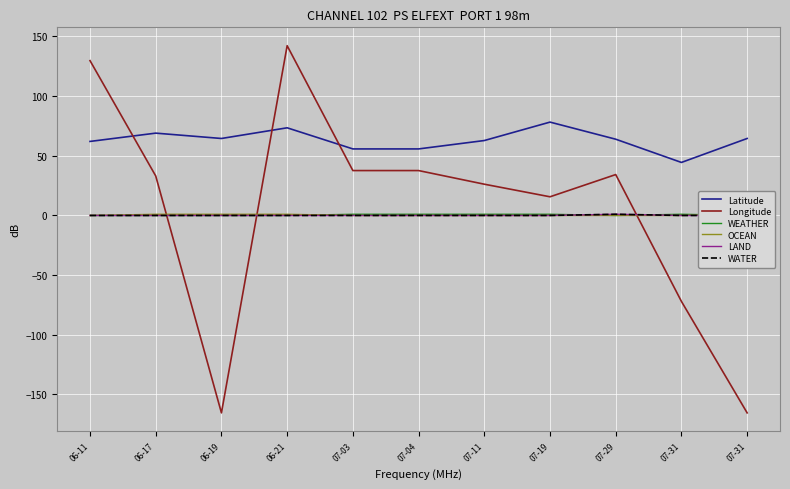

Reading left to right, extract all data points from this chart.

Latitude: 62.0	69.0	64.5	73.4	55.8	55.8	62.8	78.2	63.9	44.4	64.5
Longitude: 129.7	33.1	-165.4	142.2	37.6	37.6	26.2	15.6	34.3	-72.0	-165.4
WEATHER: 0.0	0.0	0.0	0.0	1.0	1.0	1.0	1.0	0.0	1.0	0.0
OCEAN: 0.0	1.0	1.0	1.0	0.0	0.0	0.0	0.0	0.0	0.0	1.0
LAND: 0.0	0.0	0.0	0.0	0.0	0.0	0.0	0.0	1.0	0.0	0.0
WATER: 0.0	0.0	0.0	0.0	0.0	0.0	0.0	0.0	1.0	0.0	0.0